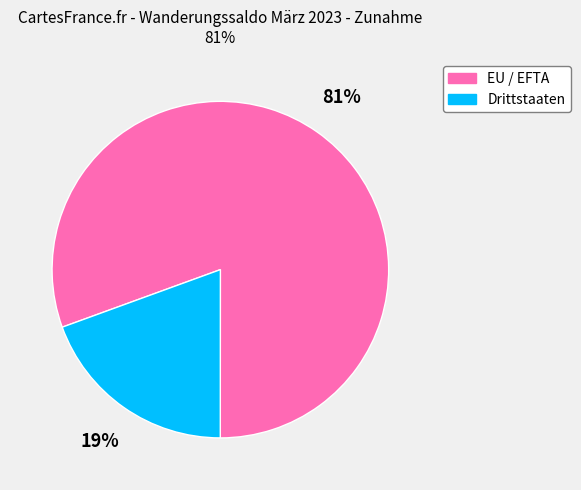

To the nearest percent, what is the combined percentage of EU / EFTA and Drittstaaten?

100%